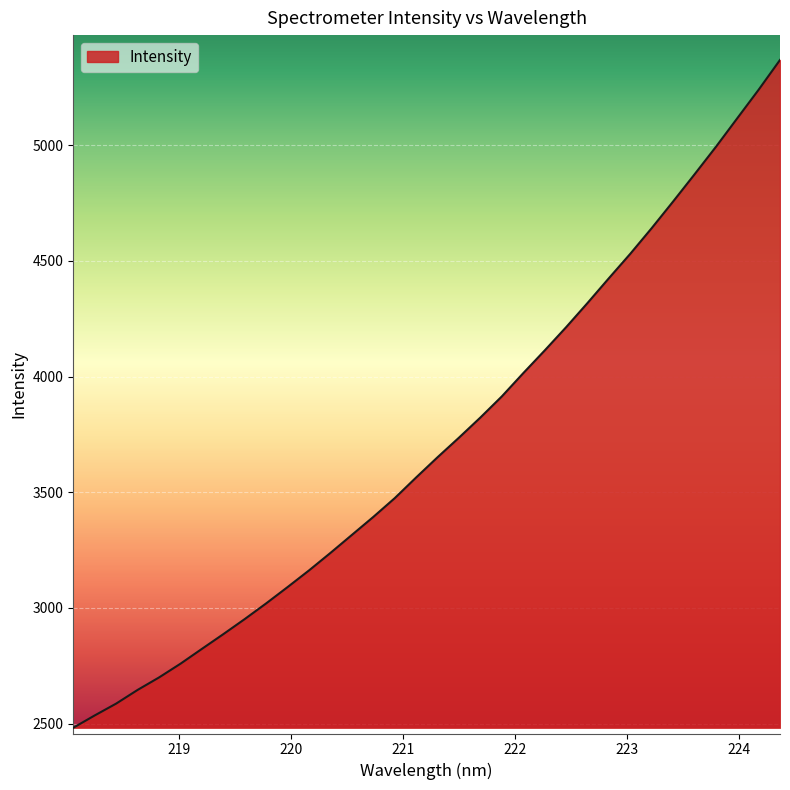

What is the smallest value displayed?

2481.7